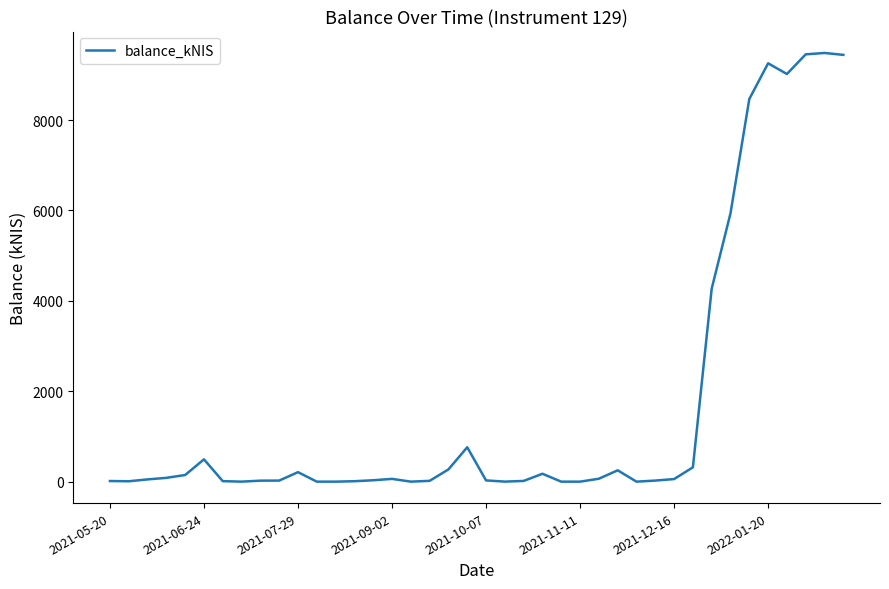

What is the difference between the maximum and minimum values?

9485.6